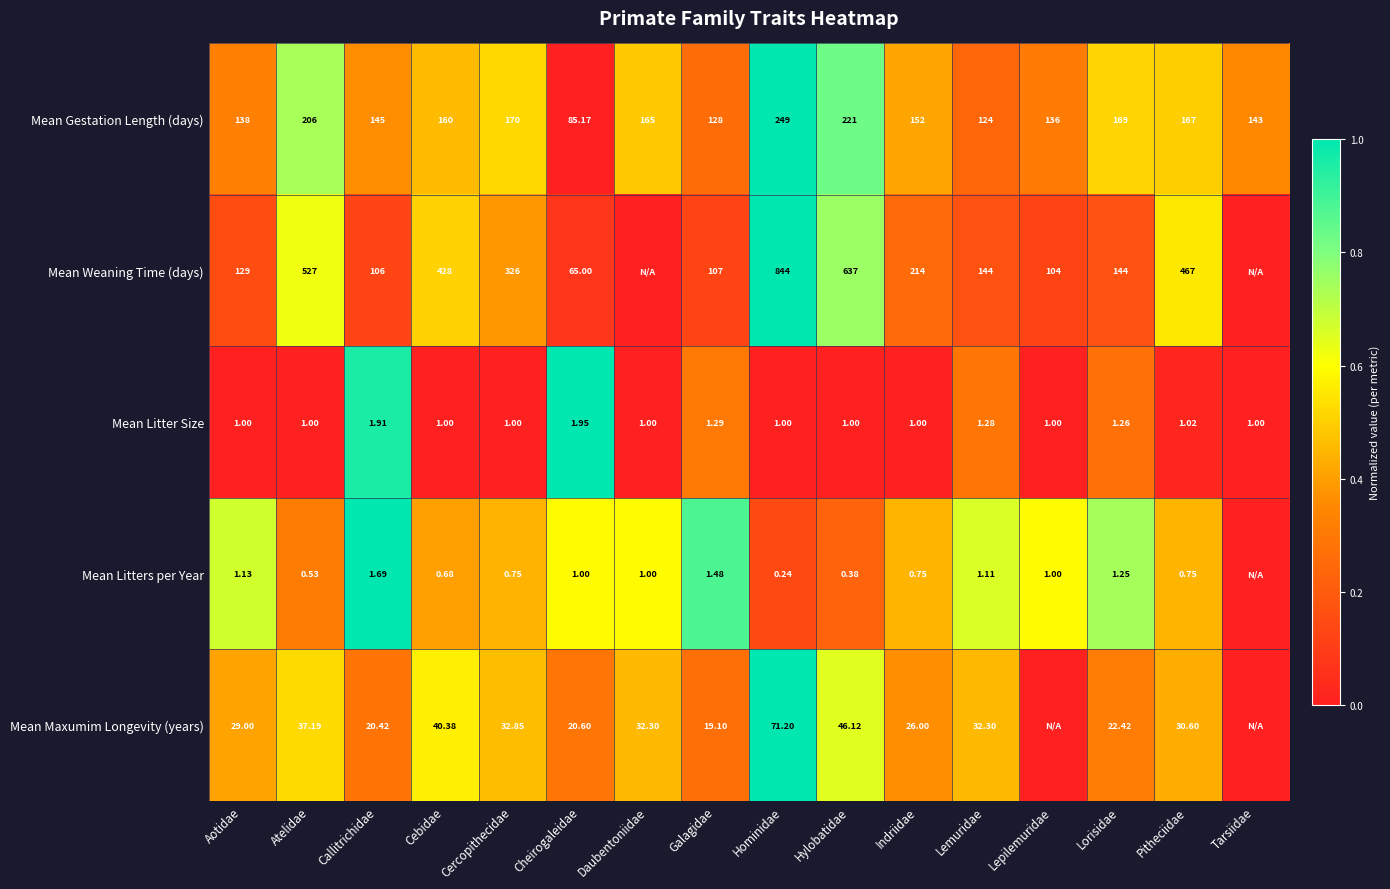

Between Galagidae and Hominidae, which series saw the biggest shift?

Mean Weaning Time (days)